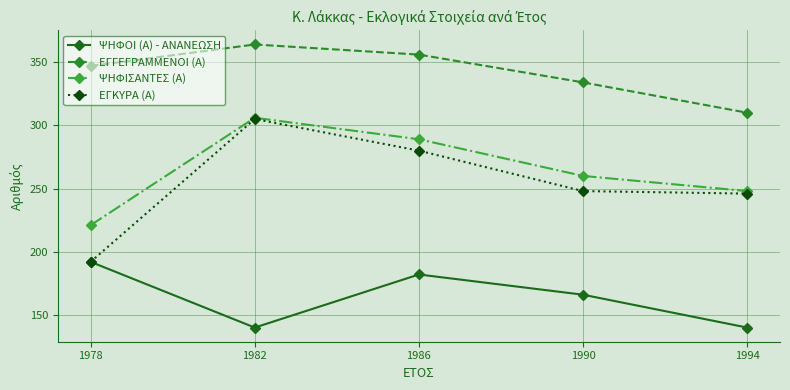

True or false: ΕΓΚΥΡΑ (Α) has a value of 248 at 1990.

True